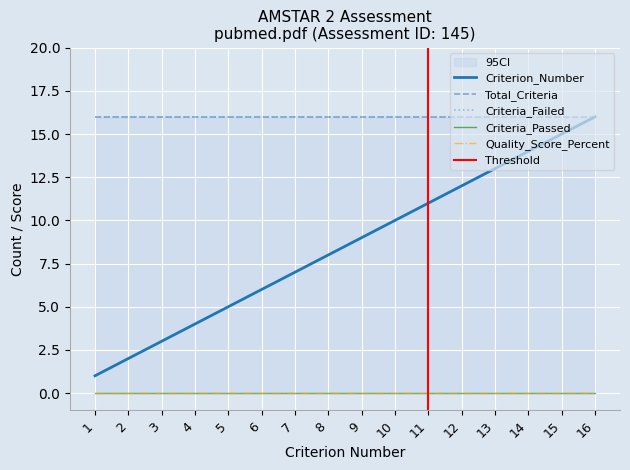

Reading right to left, transcribe all the data shown in this chart.

Criterion_Number: 16=16	15=15	14=14	13=13	12=12	11=11	10=10	9=9	8=8	7=7	6=6	5=5	4=4	3=3	2=2	1=1
Total_Criteria: 16=16	15=16	14=16	13=16	12=16	11=16	10=16	9=16	8=16	7=16	6=16	5=16	4=16	3=16	2=16	1=16
Criteria_Failed: 16=16	15=16	14=16	13=16	12=16	11=16	10=16	9=16	8=16	7=16	6=16	5=16	4=16	3=16	2=16	1=16
Criteria_Passed: 16=0	15=0	14=0	13=0	12=0	11=0	10=0	9=0	8=0	7=0	6=0	5=0	4=0	3=0	2=0	1=0
Quality_Score_Percent: 16=0	15=0	14=0	13=0	12=0	11=0	10=0	9=0	8=0	7=0	6=0	5=0	4=0	3=0	2=0	1=0